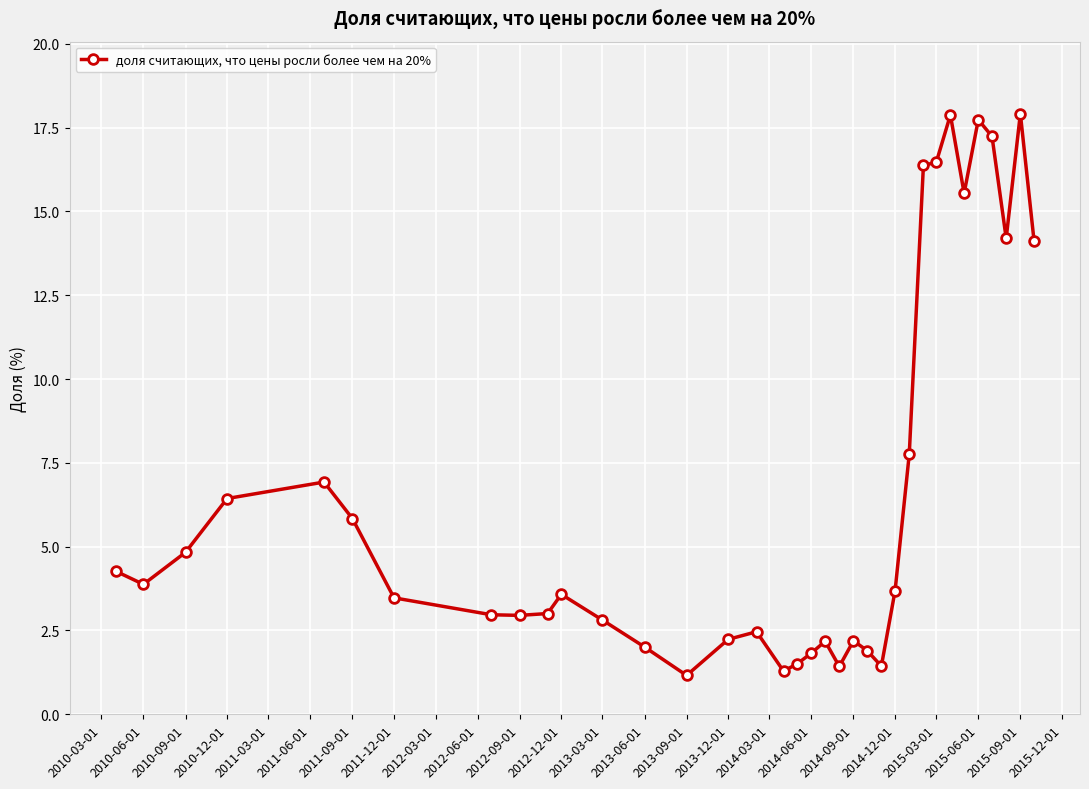

True or false: the data has more than 1 interior local peaks.

True